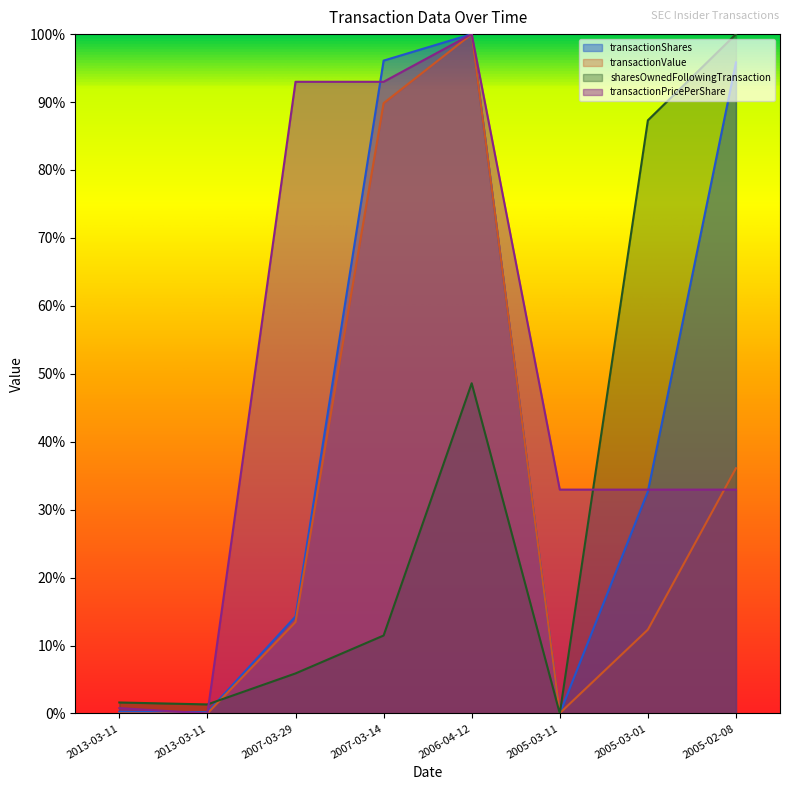

What are all the series names shown in the legend?

transactionShares, transactionValue, sharesOwnedFollowingTransaction, transactionPricePerShare